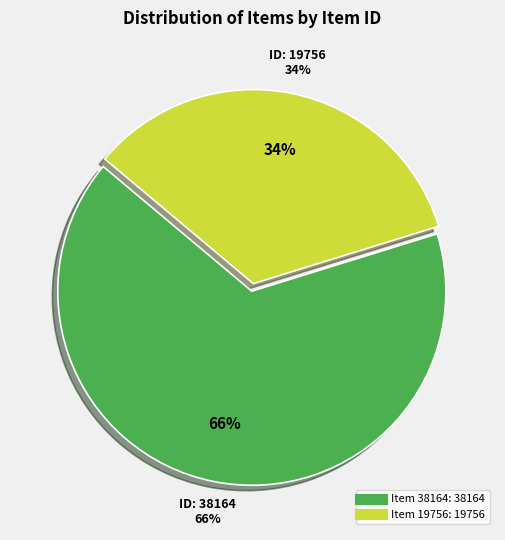

Which slice represents more than half of the pie?

38164